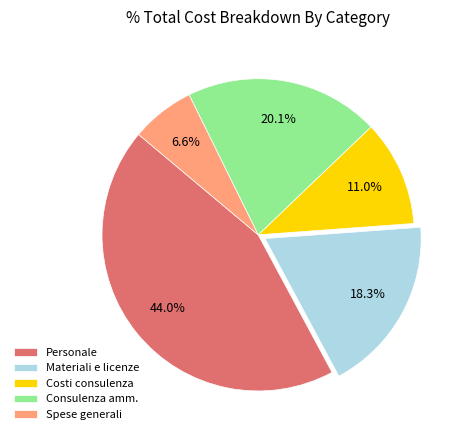

What is the total percentage of Costi consulenza and Spese generali?

17.6%